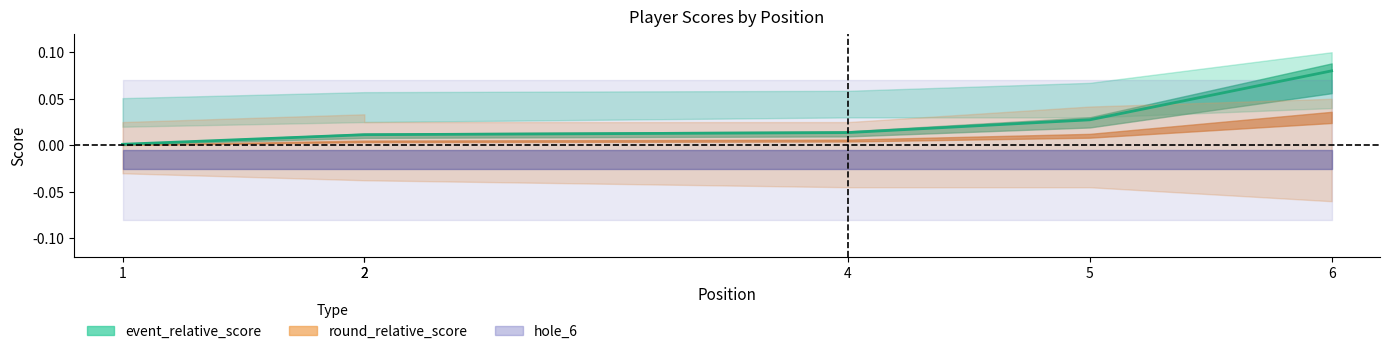

Does the chart have visible grid lines?

No